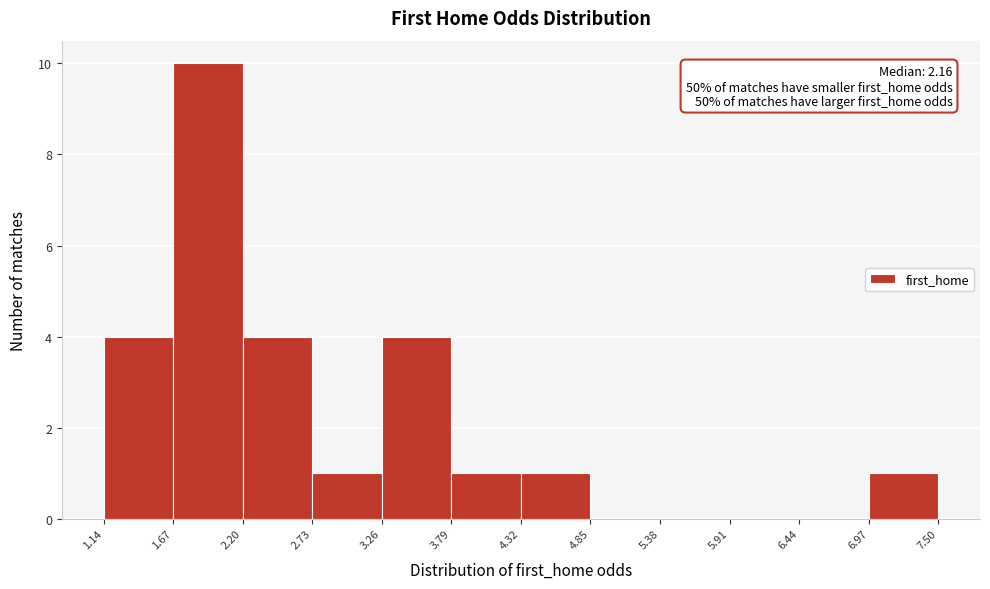

Which range on the x-axis has the tallest bar?

1.67 to 2.20